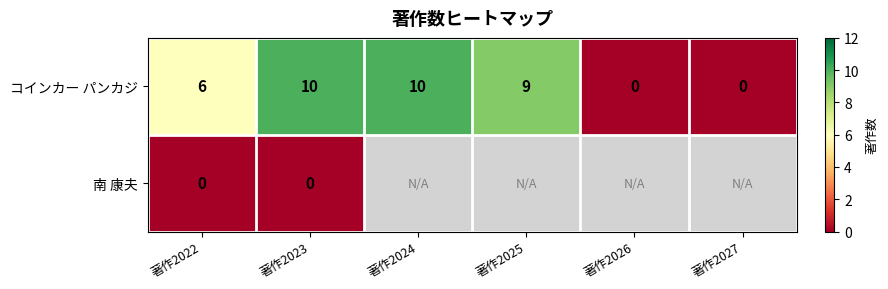

True or false: コインカー パンカジ has a value of 0 at 著作2026.

True